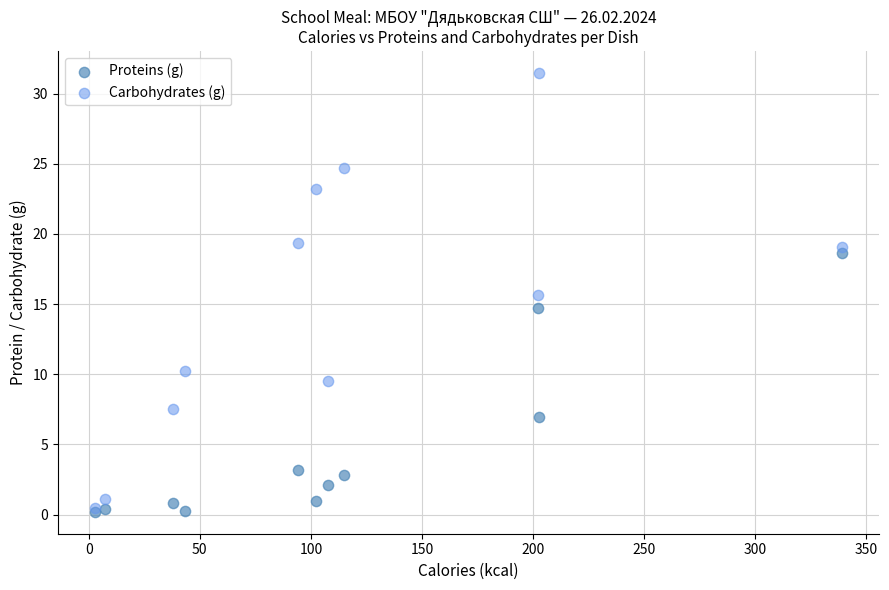

In the Proteins (g) series, what Y value is closest to 9?

7.0